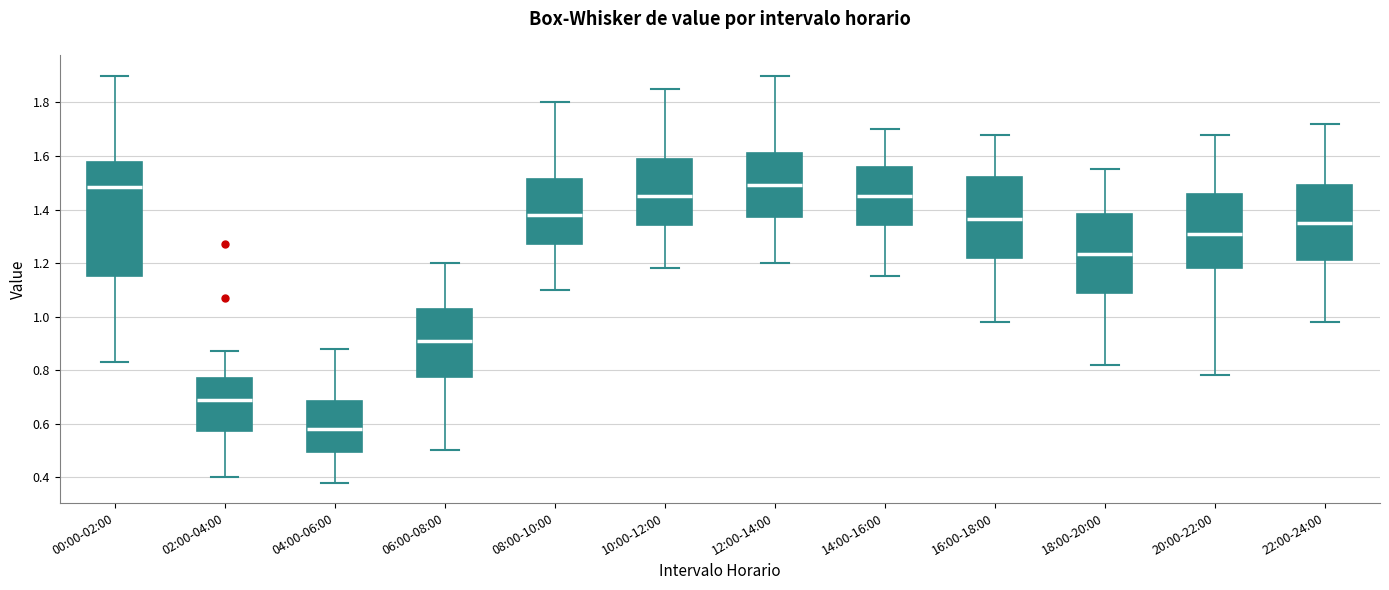

Reading left to right, transcribe this box plot: for each box, give where its median line is, the range the box spans, and where its two whiskers end, as read against the y-axis. The values are not printed on the chart, so give them approximately, as read against the axis.

00:00-02:00: median 1.48, box 1.16 to 1.58, whiskers 0.84 to 1.90
02:00-04:00: median 0.70, box 0.58 to 0.78, whiskers 0.40 to 0.88
04:00-06:00: median 0.58, box 0.50 to 0.68, whiskers 0.38 to 0.88
06:00-08:00: median 0.92, box 0.78 to 1.02, whiskers 0.50 to 1.20
08:00-10:00: median 1.38, box 1.28 to 1.52, whiskers 1.10 to 1.80
10:00-12:00: median 1.46, box 1.34 to 1.60, whiskers 1.18 to 1.86
12:00-14:00: median 1.50, box 1.38 to 1.62, whiskers 1.20 to 1.90
14:00-16:00: median 1.46, box 1.34 to 1.56, whiskers 1.16 to 1.70
16:00-18:00: median 1.36, box 1.22 to 1.52, whiskers 0.98 to 1.68
18:00-20:00: median 1.24, box 1.08 to 1.38, whiskers 0.82 to 1.56
20:00-22:00: median 1.32, box 1.18 to 1.46, whiskers 0.78 to 1.68
22:00-24:00: median 1.36, box 1.22 to 1.50, whiskers 0.98 to 1.72